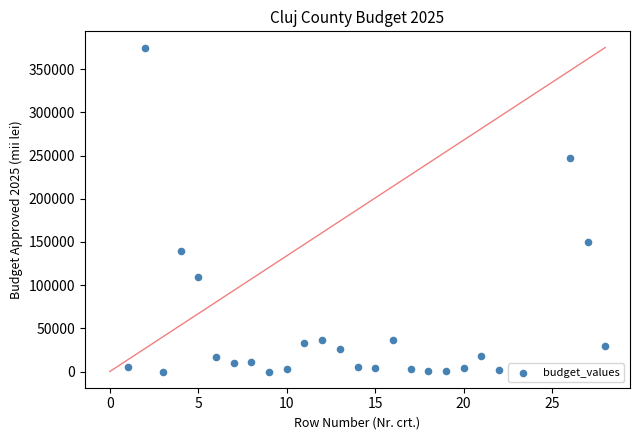

What is the range of X values (max minus min)?

27.0